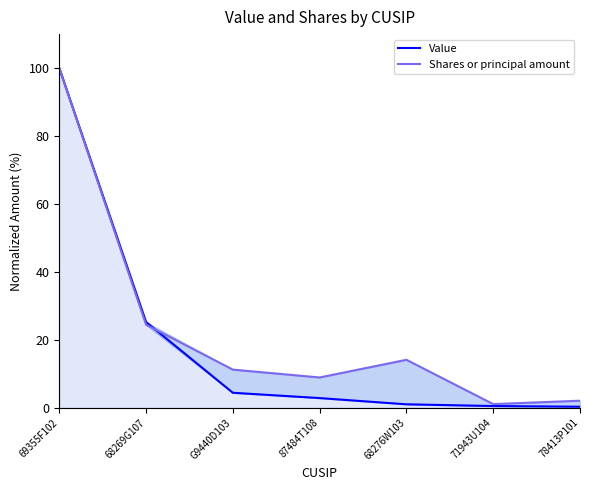

Is it true that Shares or principal amount equals 11.2 at G9440D103?

True